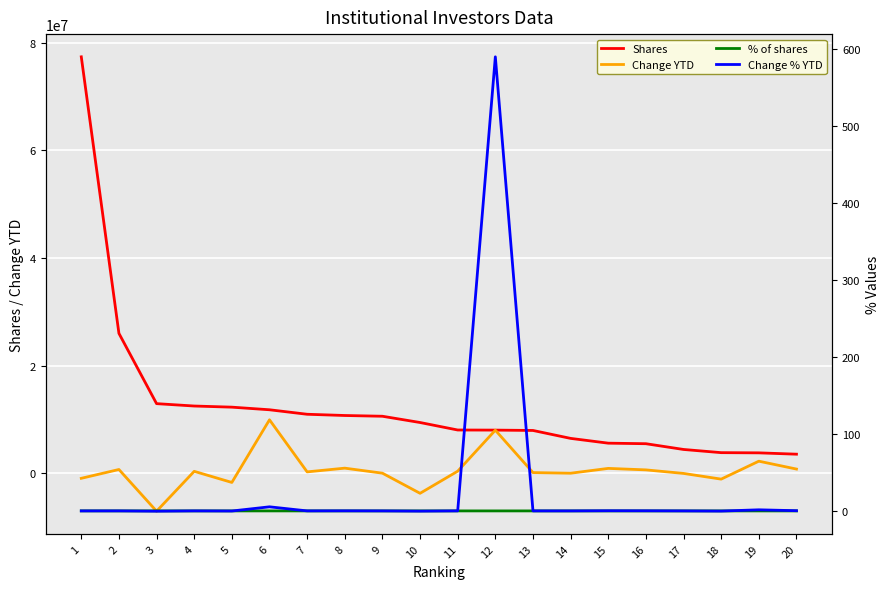

List the series in order of their peak value, lowest first.

% of shares, Change % YTD, Change YTD, Shares